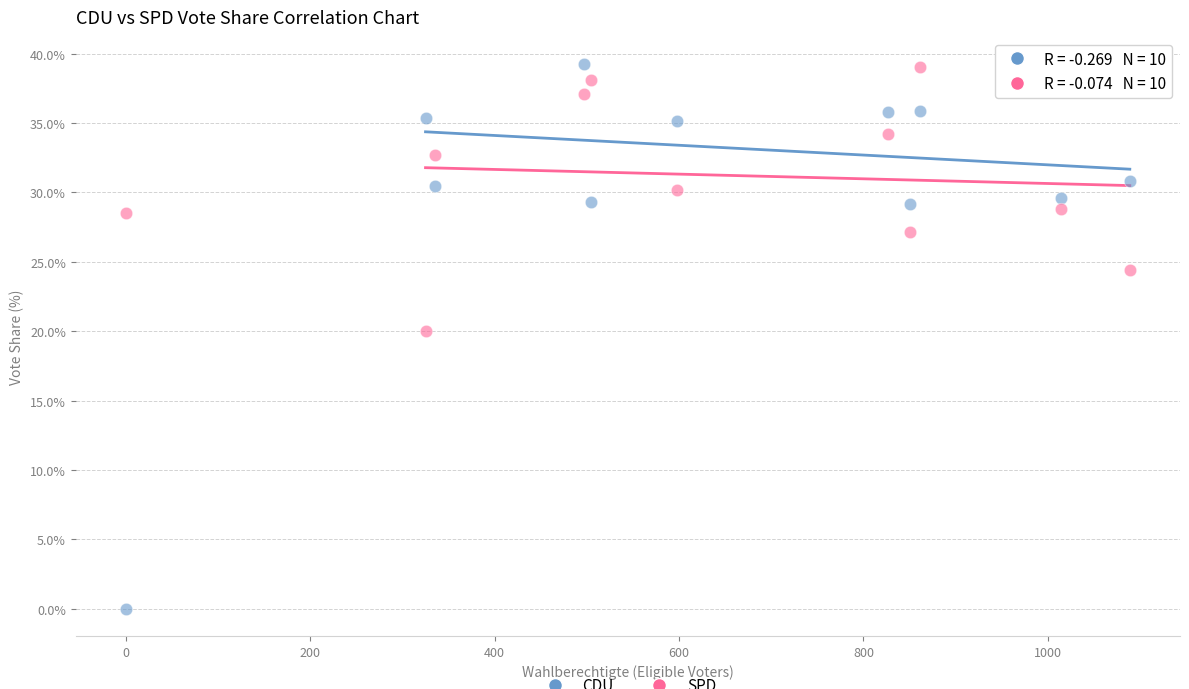

Across all series, what Y value is closest to 19?

20.0